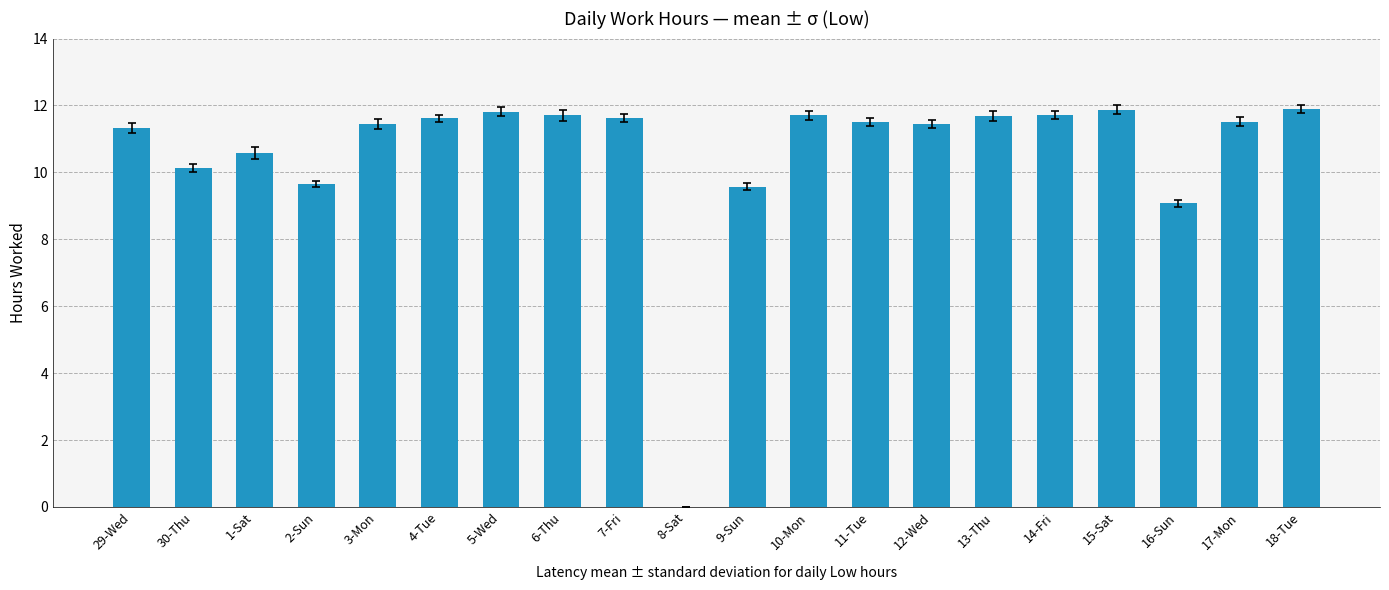

Does the chart contain stacked bars?

No